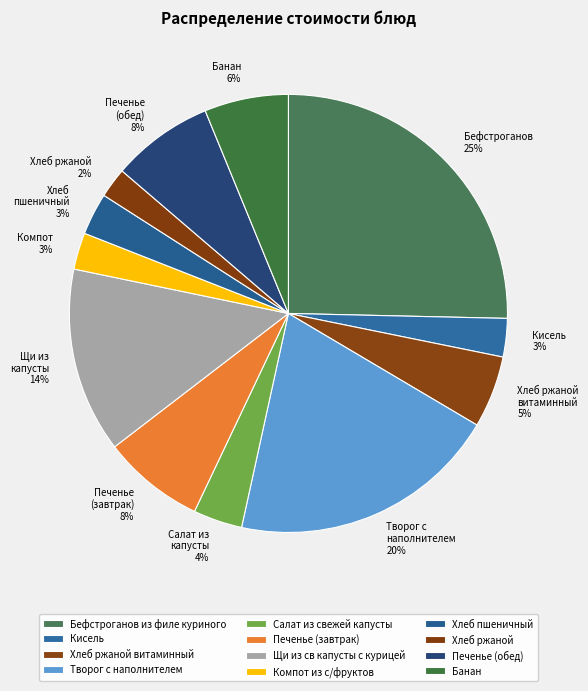

Does any single category account for the majority?

No